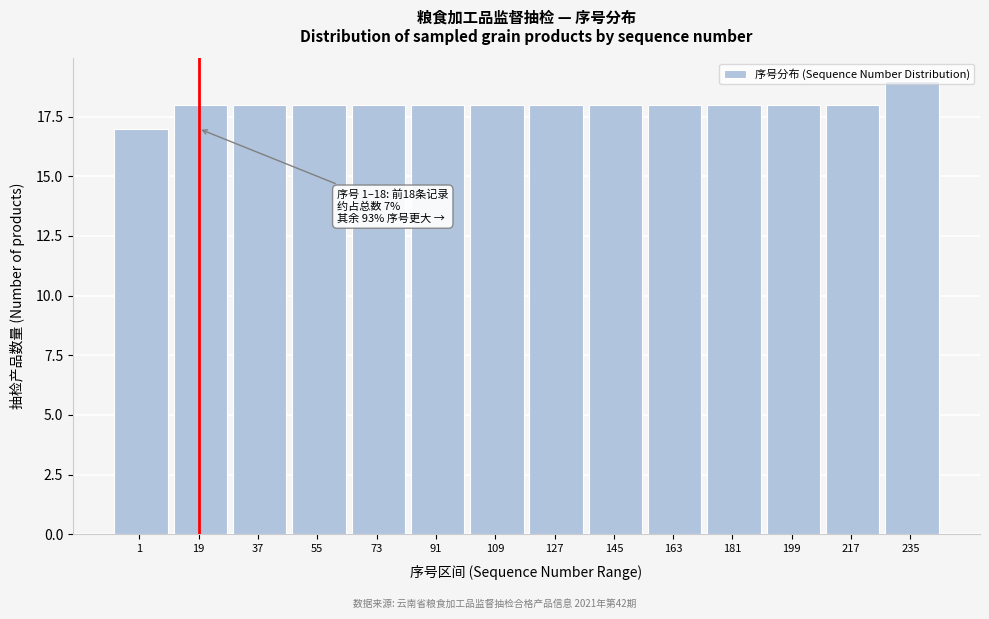

The chart shows a value of 24 at 145. True or false?

False